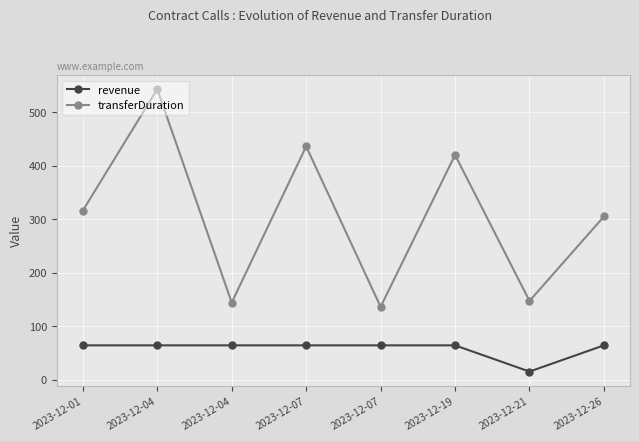

True or false: transferDuration and revenue cross at least once.

False